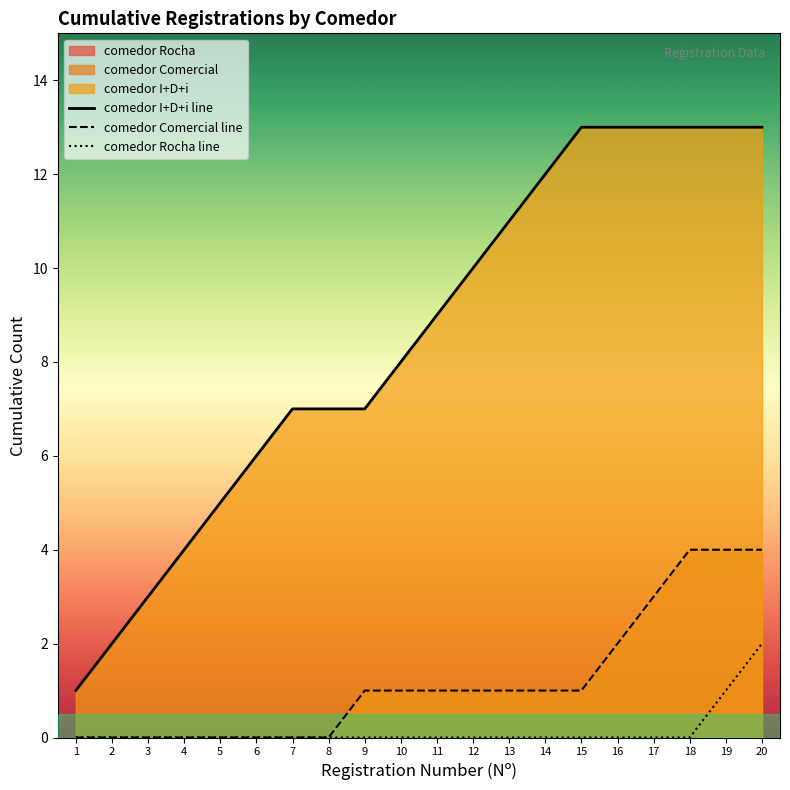

Which category has the lowest value across all series?

1